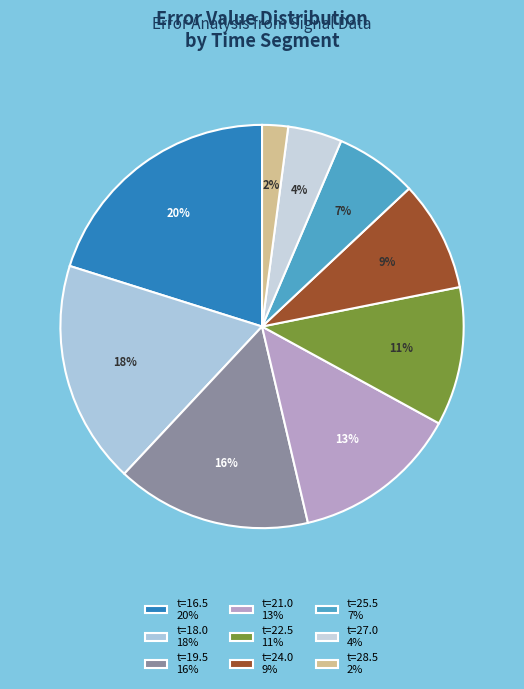

Count the number of slices in the pie.

9